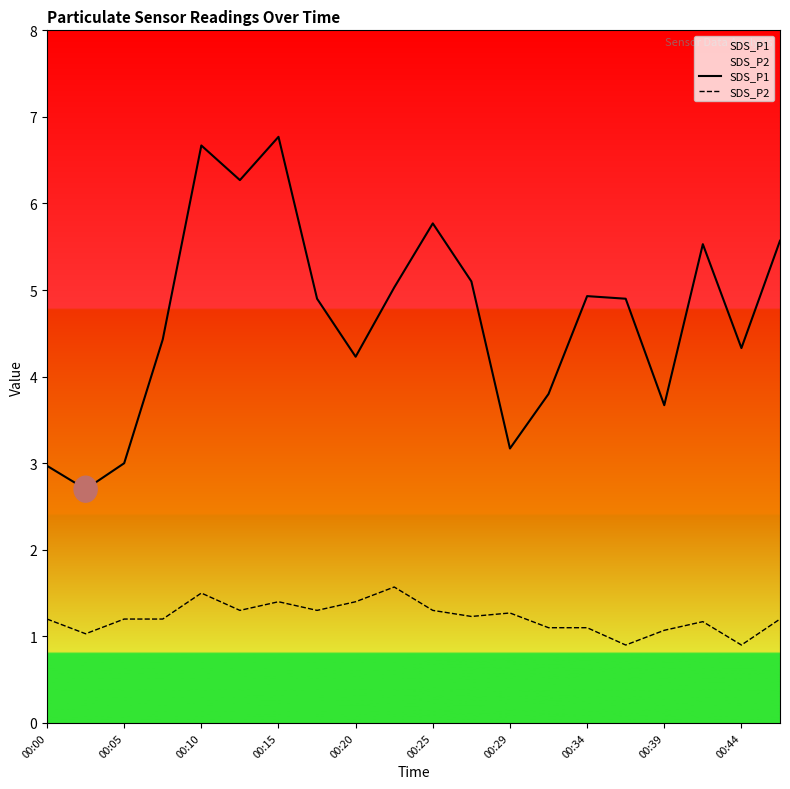

What are all the series names shown in the legend?

SDS_P1, SDS_P2